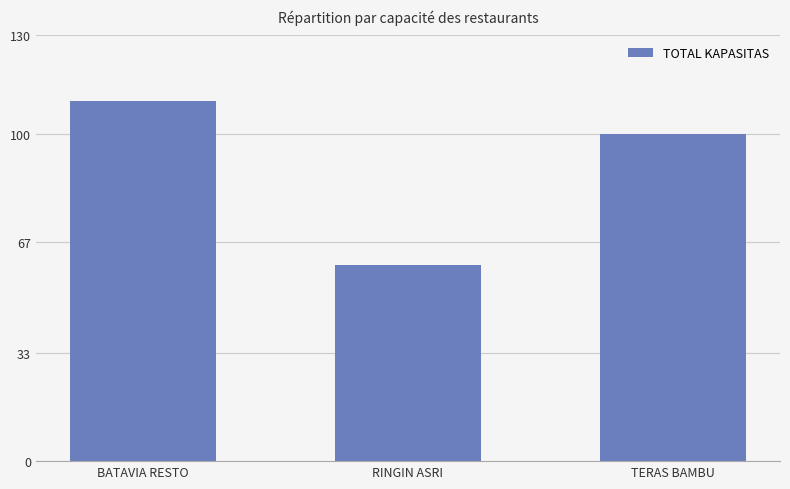

How many values are below 100?

1